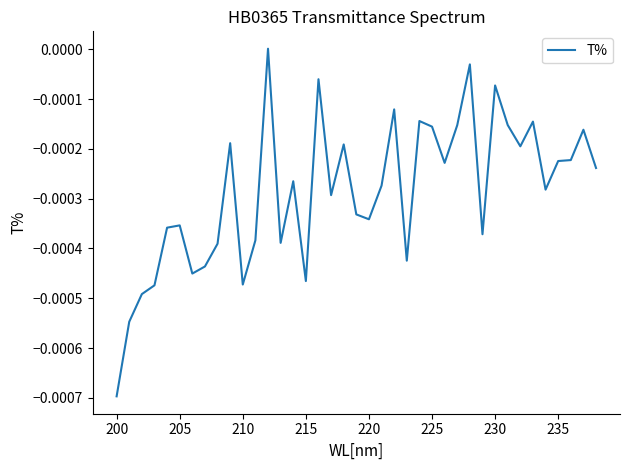

How many lines are shown in the chart?

1